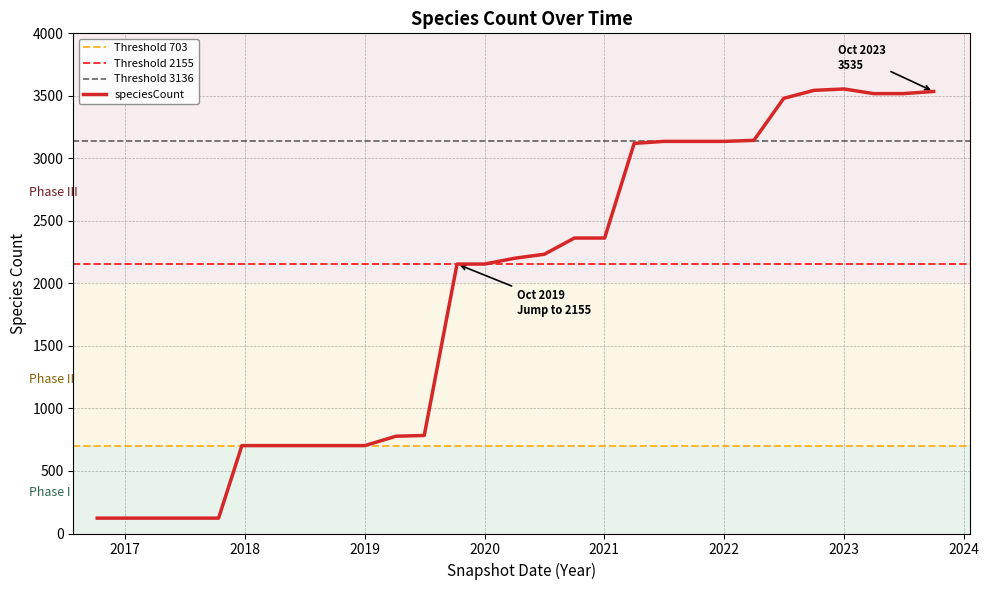

How many lines are shown in the chart?

1